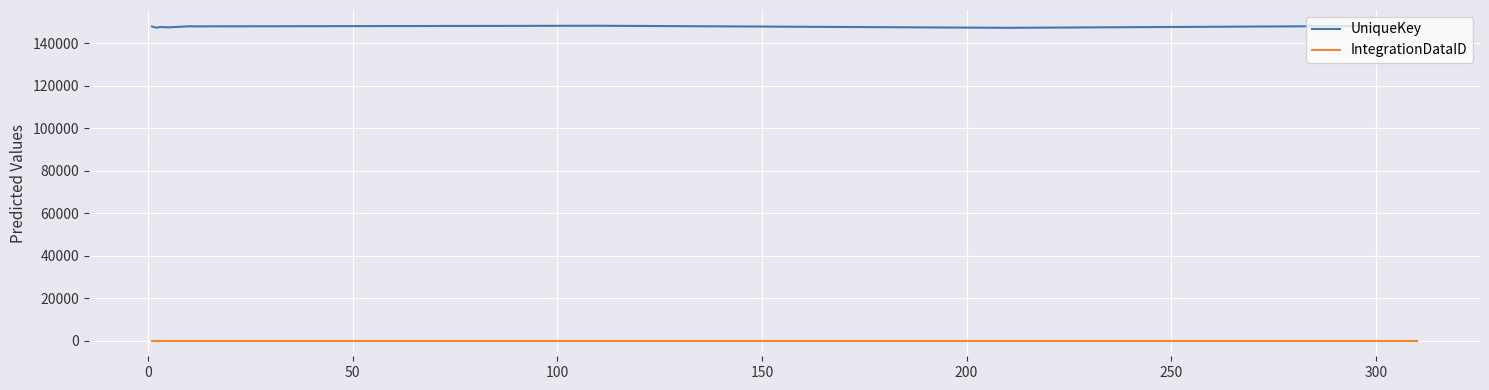

True or false: UniqueKey and IntegrationDataID intersect in this chart.

False